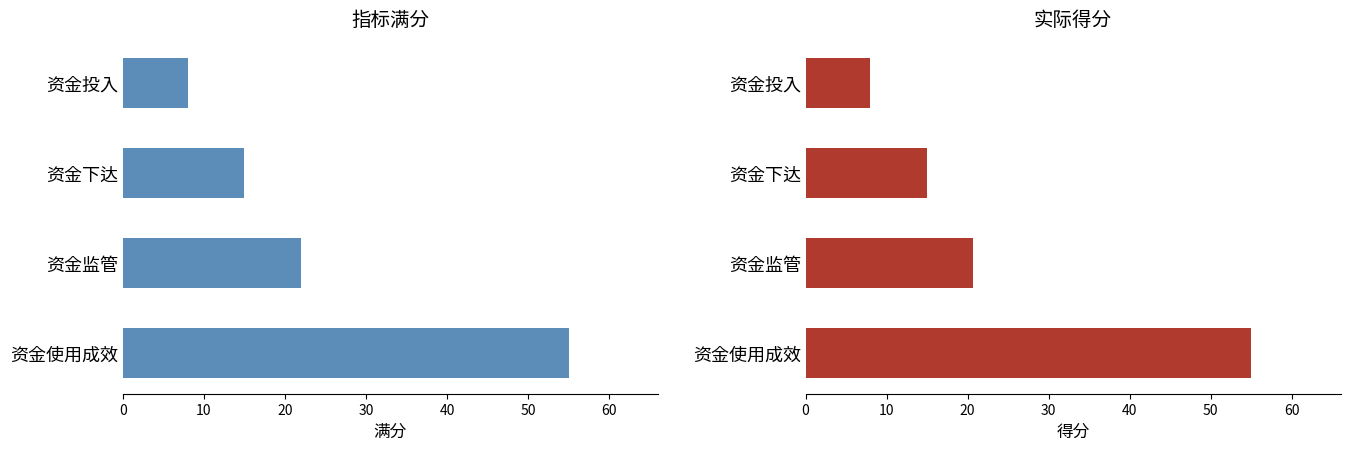

What value does the 指标满分 series have at 资金使用成效?

55.0